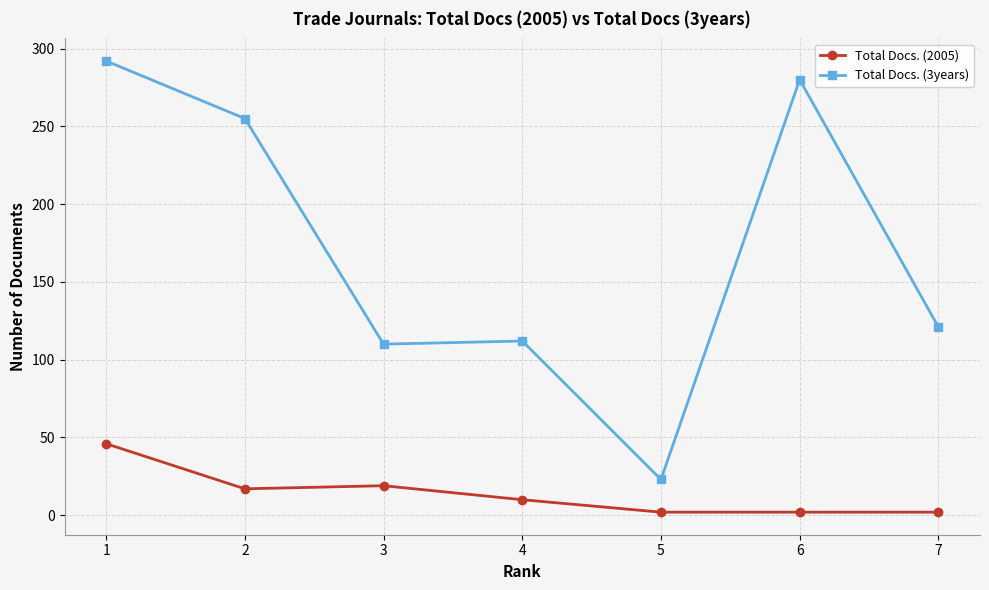

What is the value of the Total Docs. (2005) point at the 1st from the left?

46